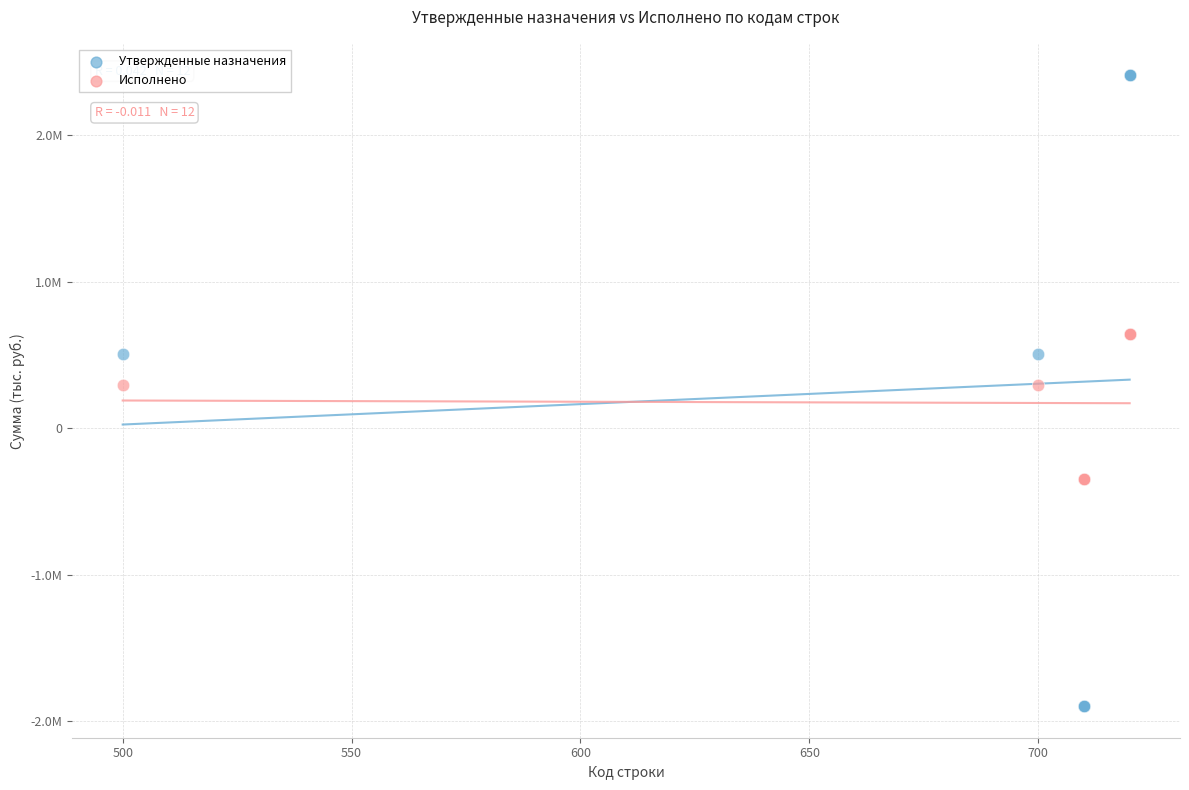

Which series has the largest Y range (max minus min)?

Утвержденные назначения